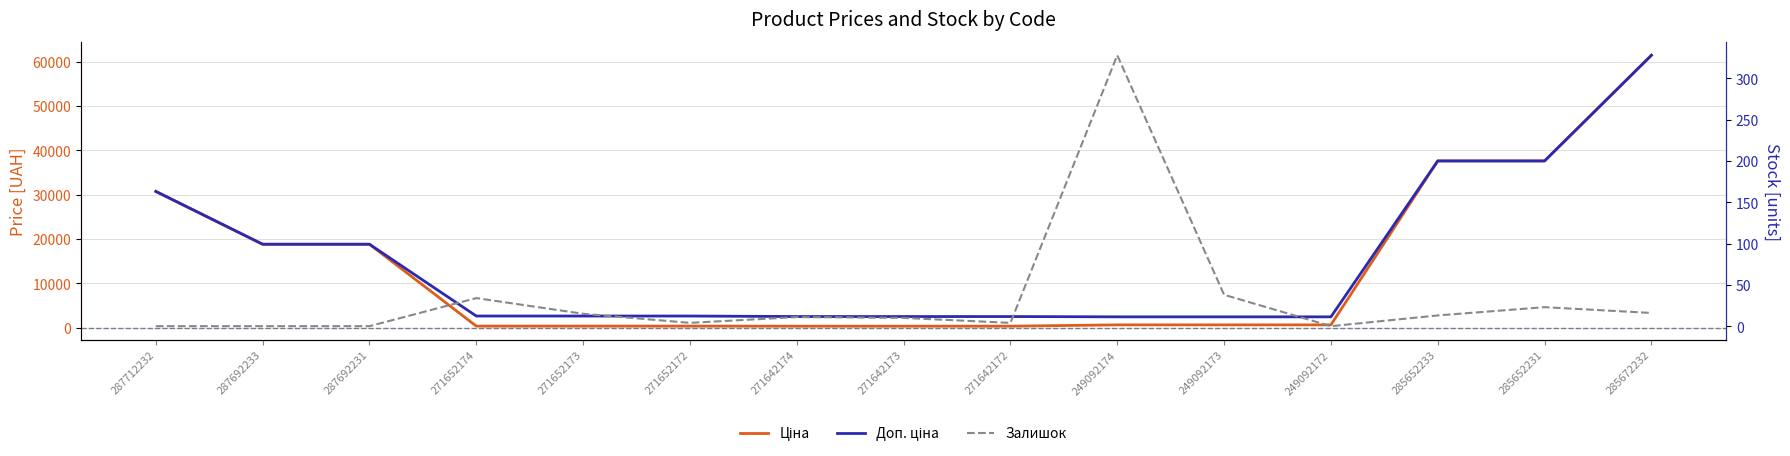

Rank the categories by Залишок value from highest to lowest.

249092174, 249092173, 271652174, 285652231, 285672232, 271652173, 285652233, 271642174, 271642173, 271652172, 271642172, 287712232, 287692233, 287692231, 249092172